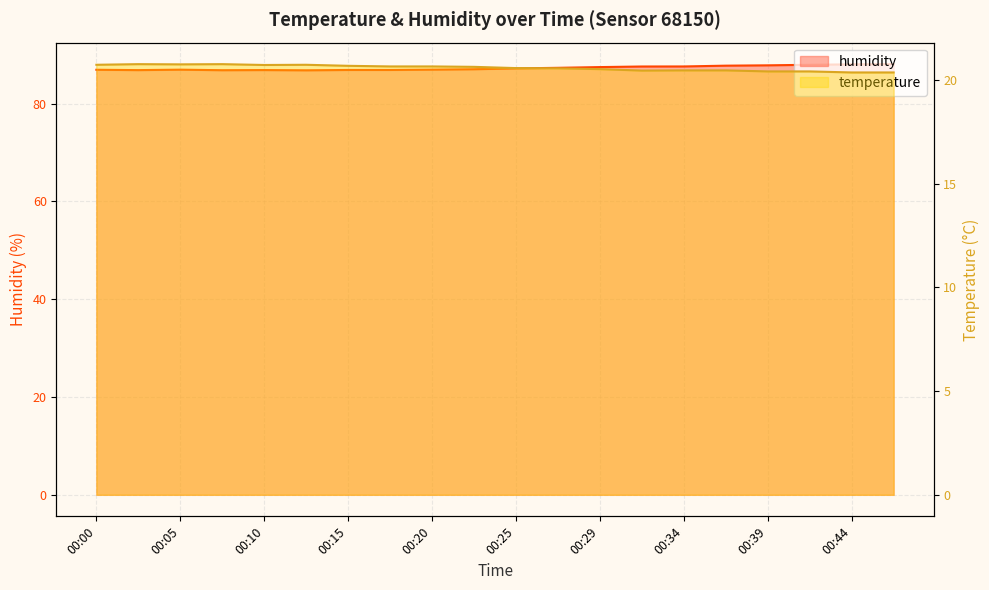

At which label is humidity closest to 87?

00:20